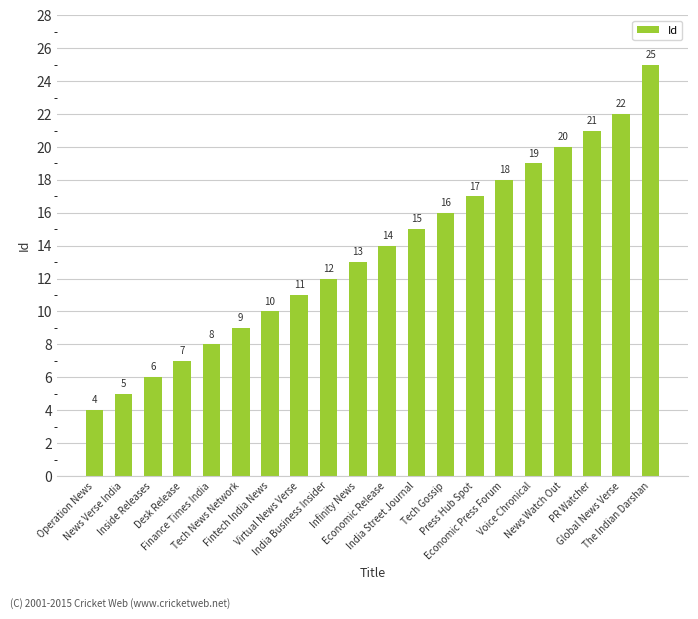

Approximately how many times larger is the value at Fintech India News compared to PR Watcher?

0.5